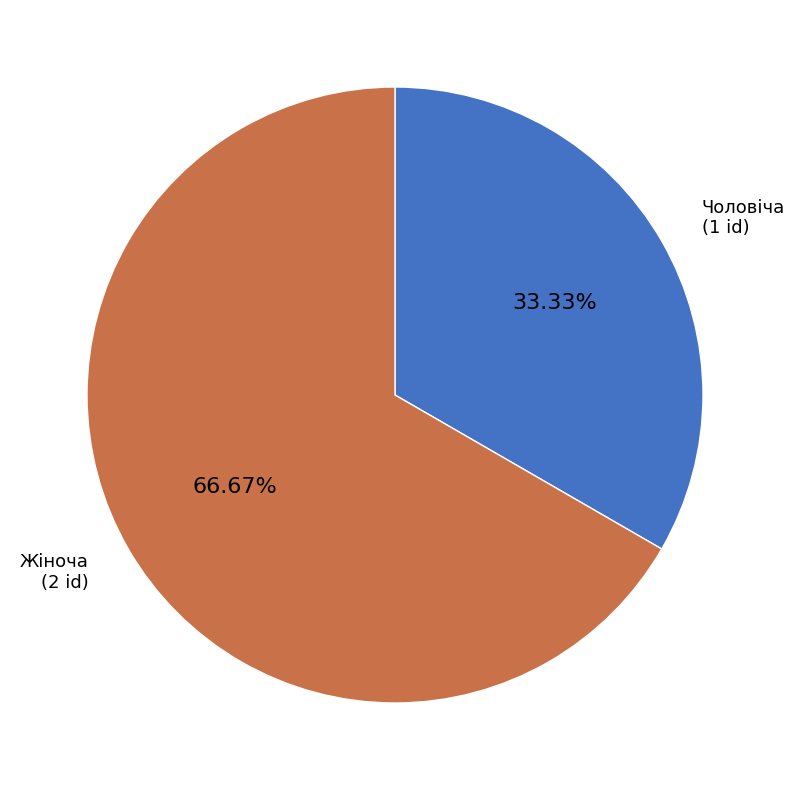

Rank the categories by value from lowest to highest.

Чоловіча, Жіноча